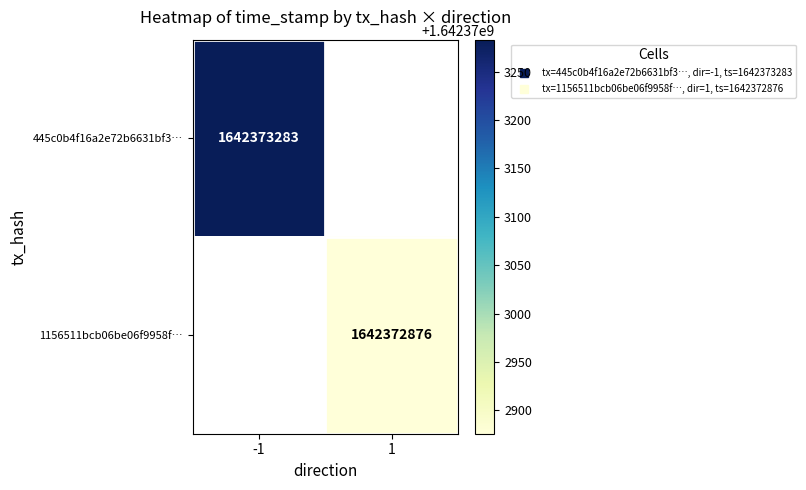

How many 445c0b4f16a2e72b6631bf377dd7cd5dd8d08a4 values are between -1 and 1642373283?

2